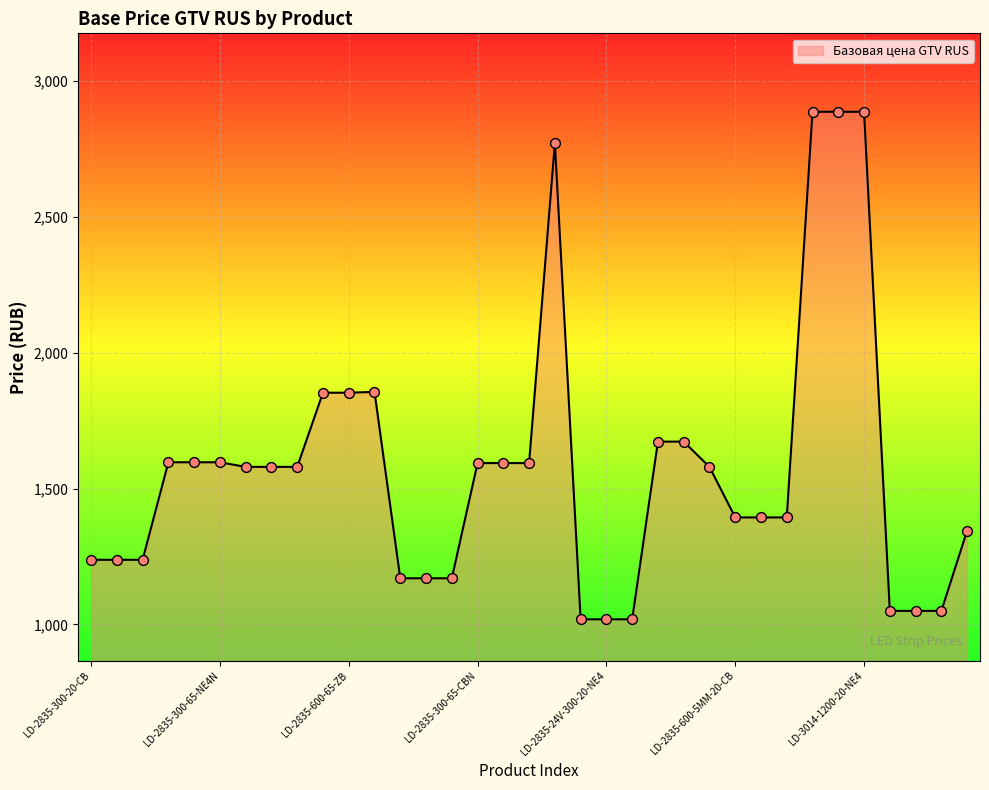

What is the smallest value displayed?

1019